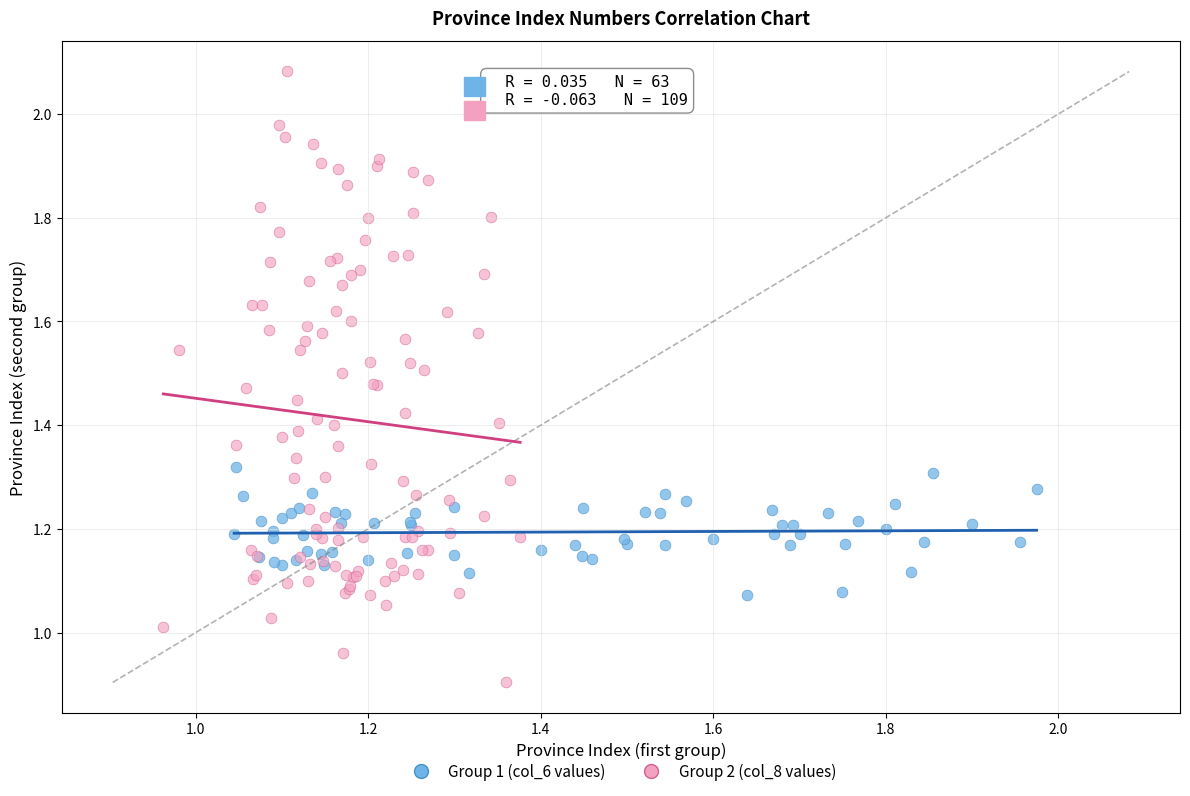

What are all the series names shown in the legend?

Group 1 (col_6 values), Group 2 (col_8 values)